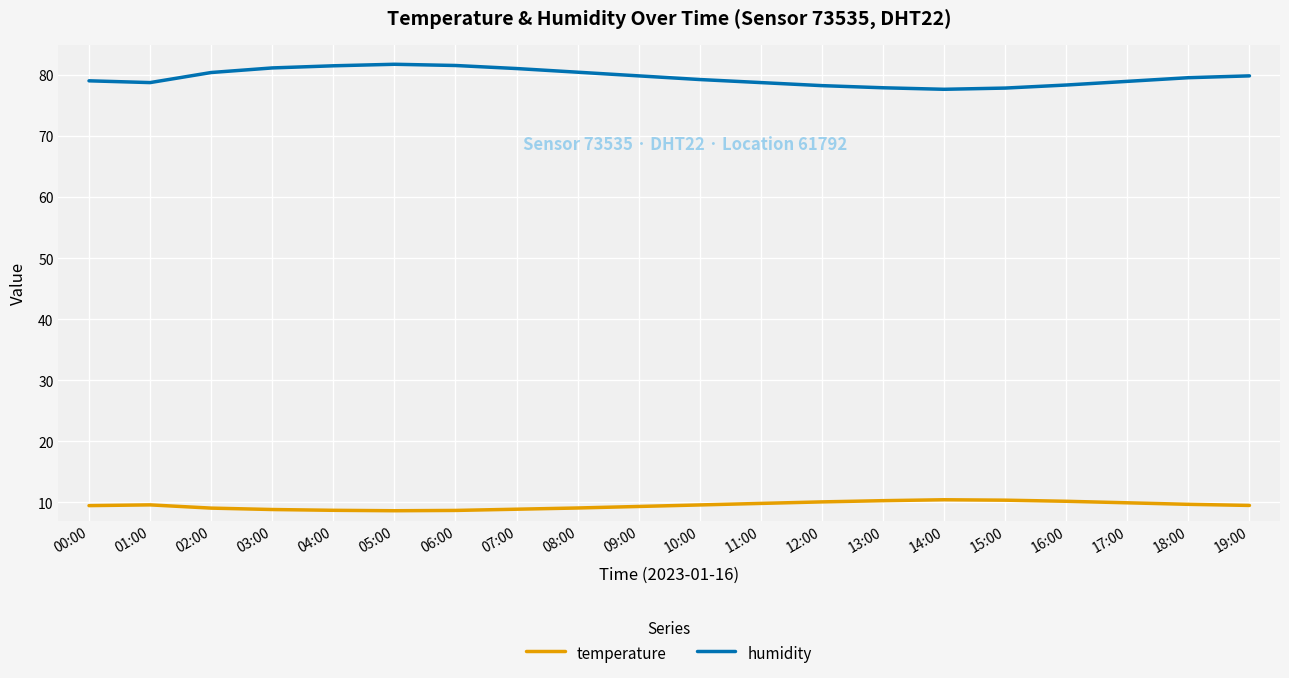

The temperature series shows 13.8 at 16:00. True or false?

False